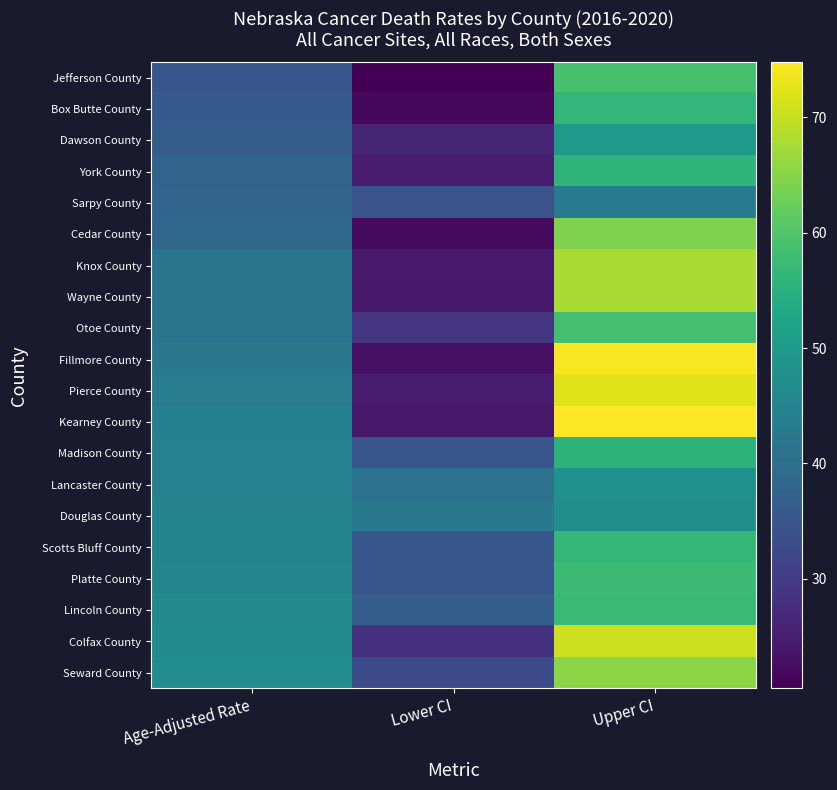

Between Lower CI and Age-Adjusted Rate, which is larger?

Age-Adjusted Rate